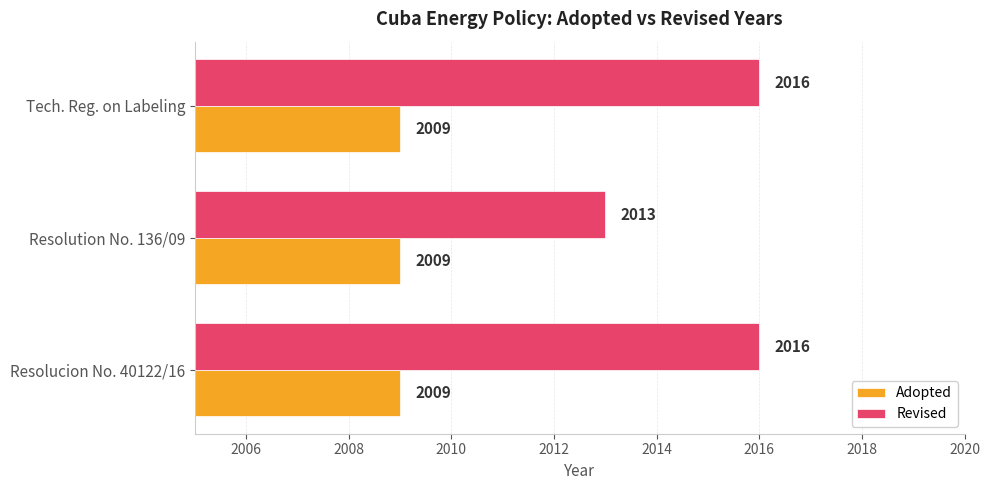

Which series has the largest total across all categories?

Revised